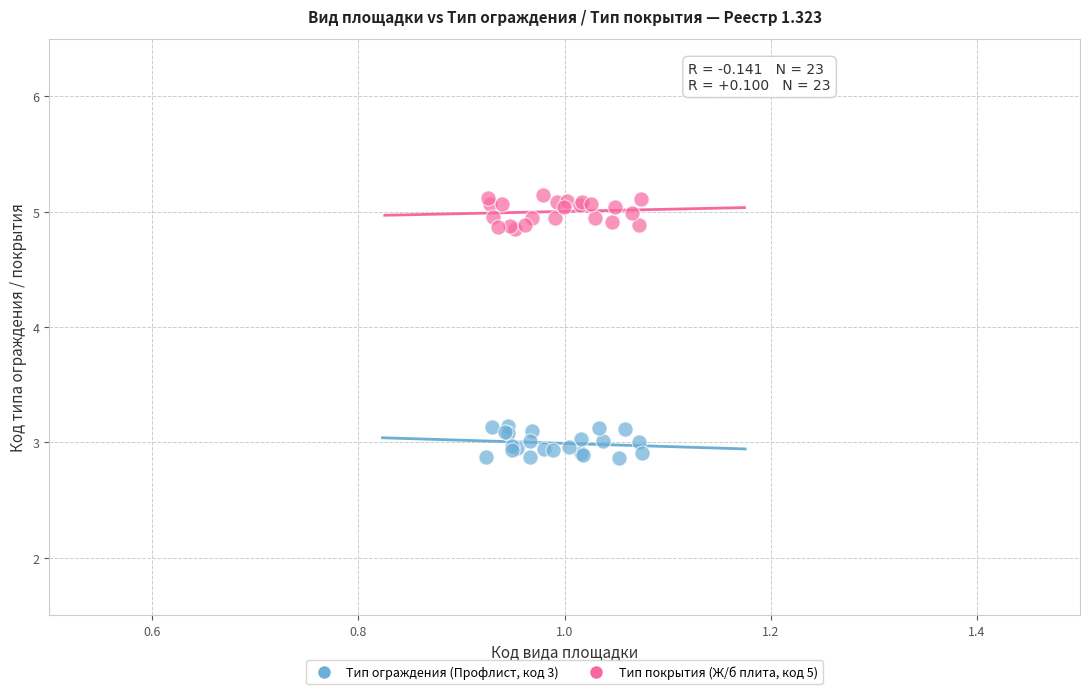

Which series contains the highest Y value?

Тип покрытия (Ж/б плита, код 5)